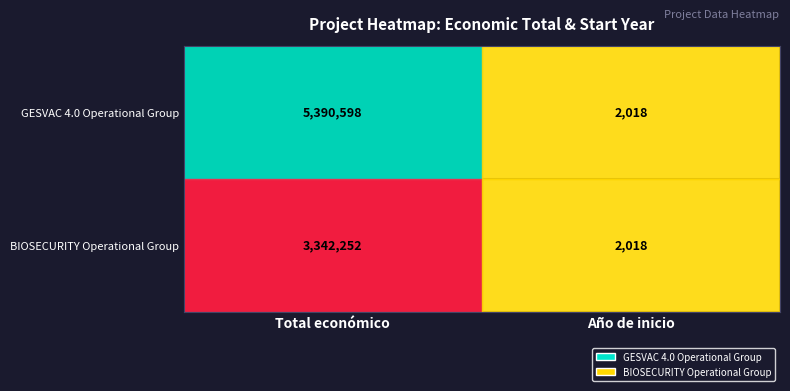

What is the minimum value for BIOSECURITY Operational Group?

2018